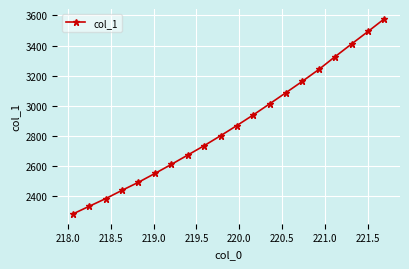

Does the chart have visible grid lines?

Yes